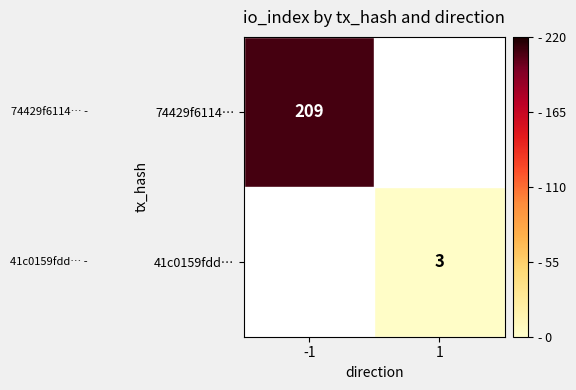

True or false: 41c0159fdd… has a value of 5 at 1.

False